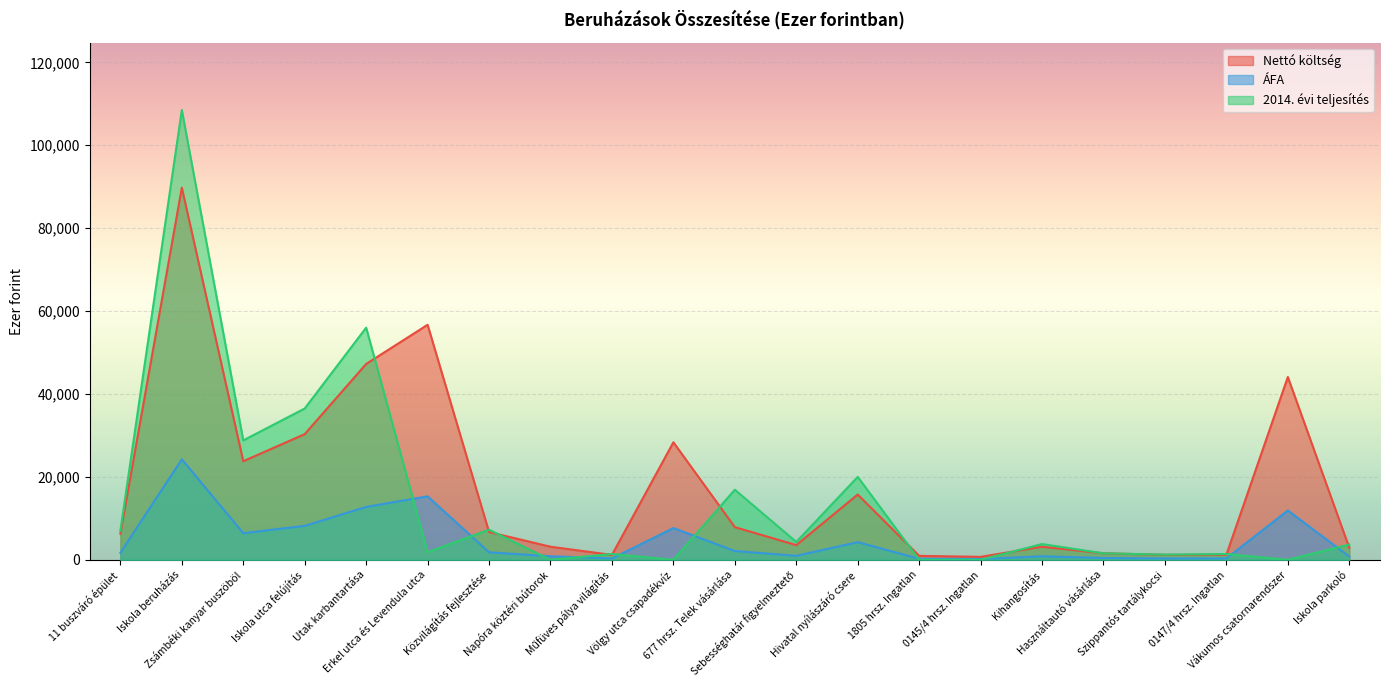

How many data points in 2014. évi teljesítés are less than 3683?

10